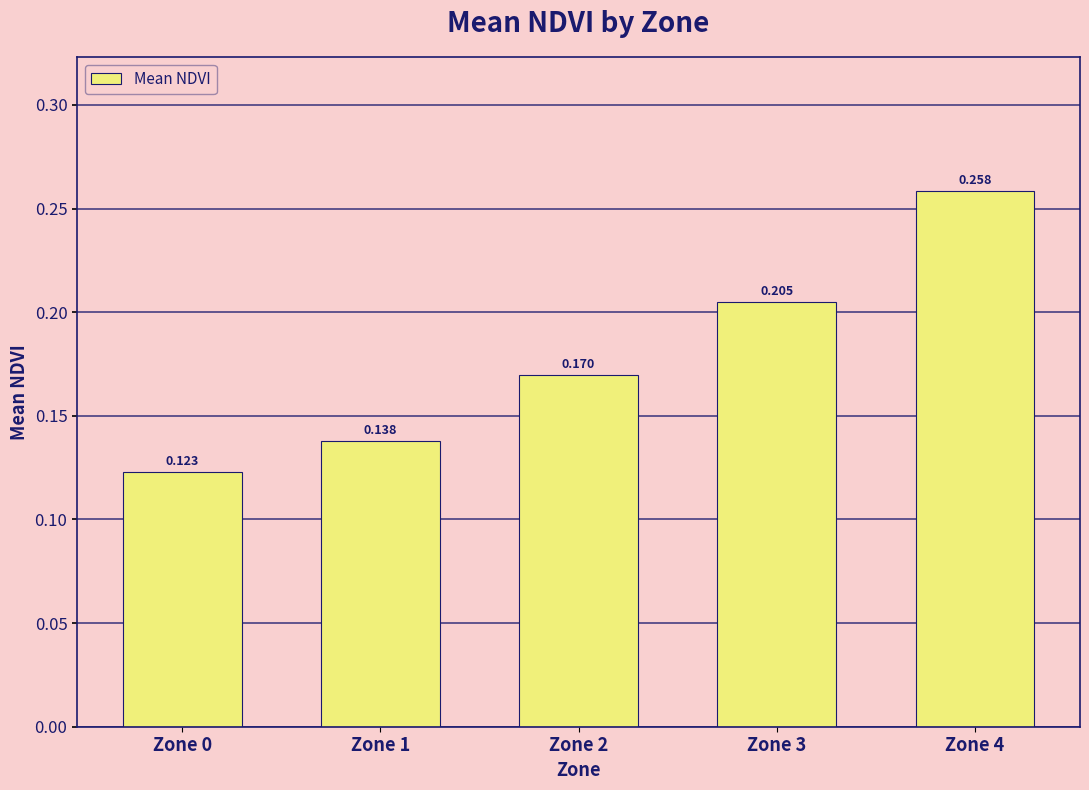

What is the difference between the values at Zone 4 and Zone 0?

0.1